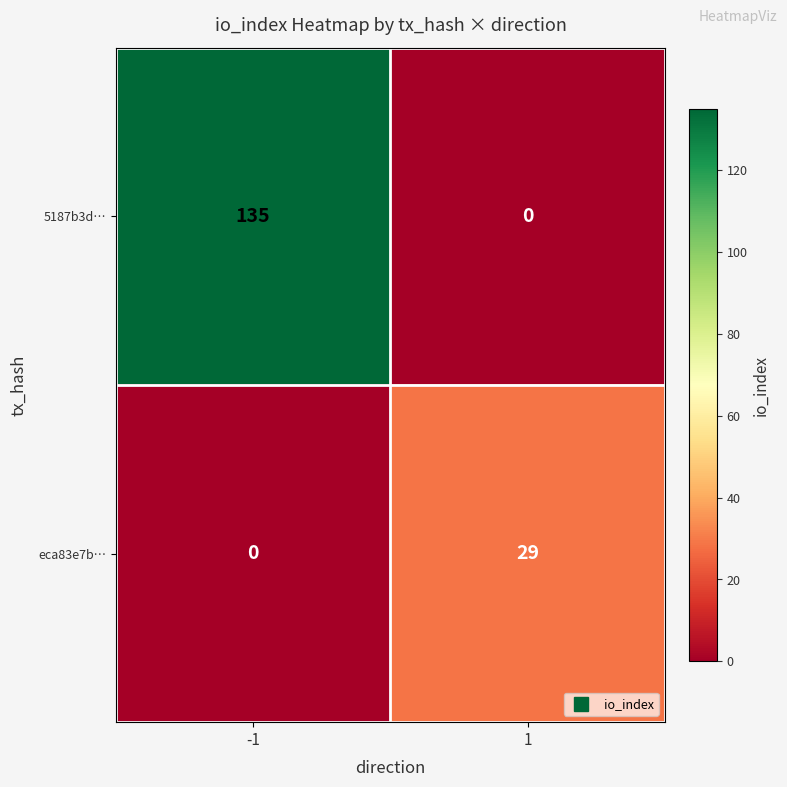

What is the sum of the eca83e7b… values at -1 and 1?

29